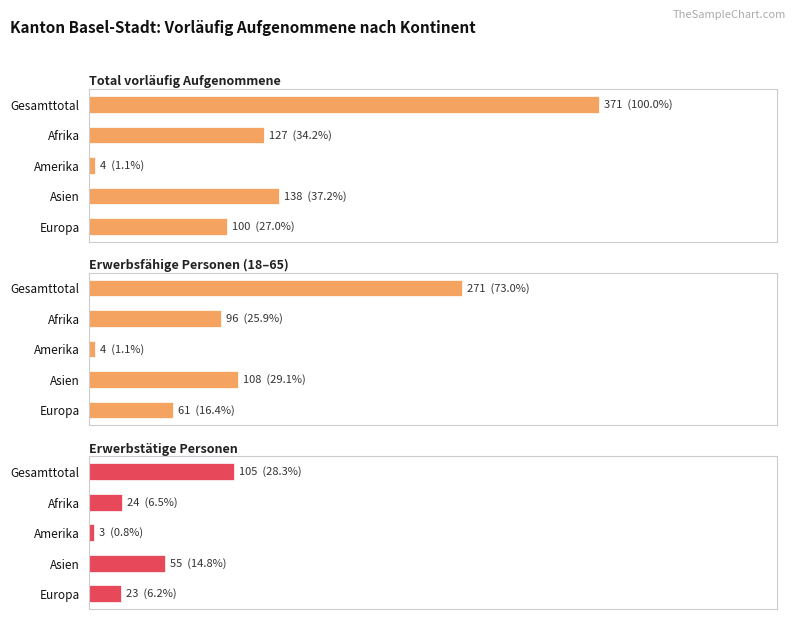

What is the total value across all series at Gesamttotal?

747